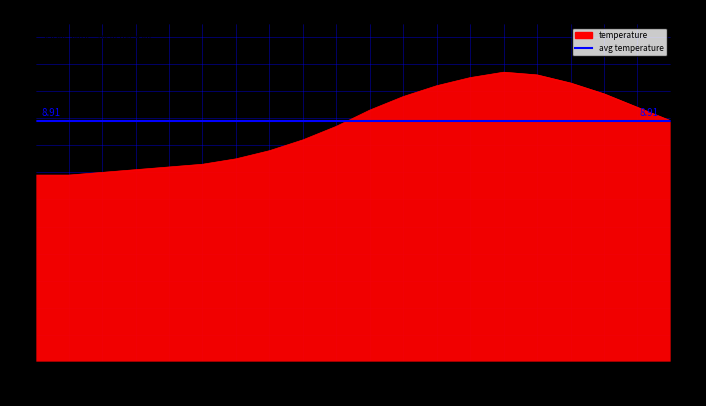

List the labels in order of value, largest first.

14:00, 15:00, 13:00, 16:00, 12:00, 17:00, 11:00, 18:00, 10:00, 19:00, 09:00, 08:00, 07:00, 06:00, 05:00, 04:00, 03:00, 02:00, 00:00, 01:00